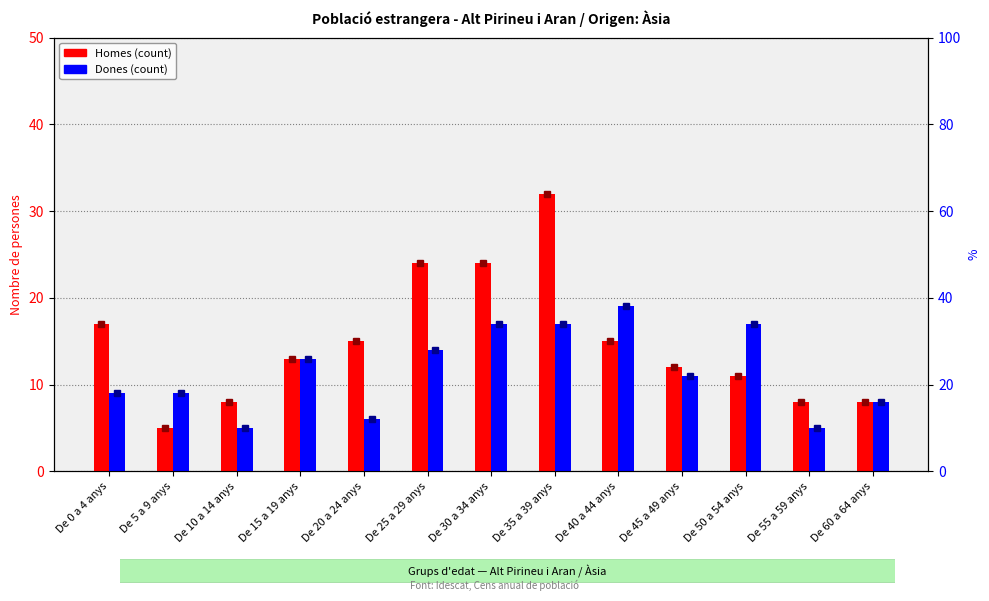

At which category does the chart reach its peak across all series?

De 35 a 39 anys